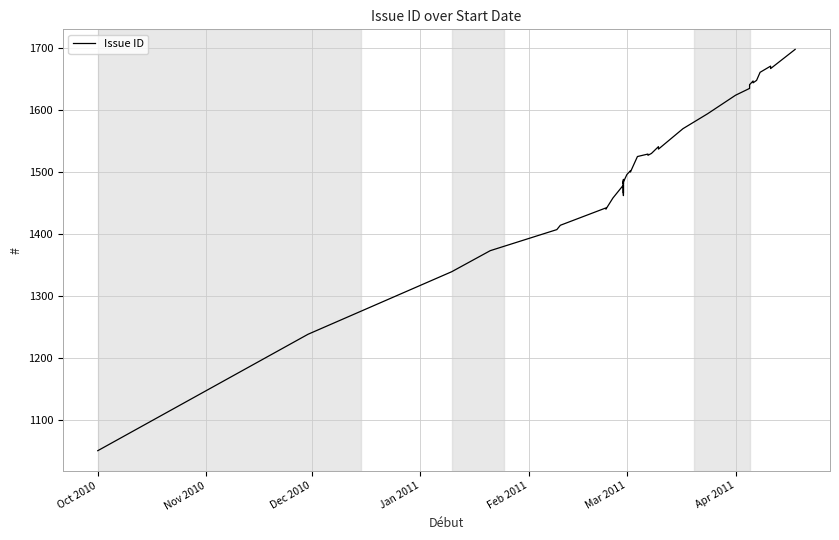

What is the greatest value displayed?

1698